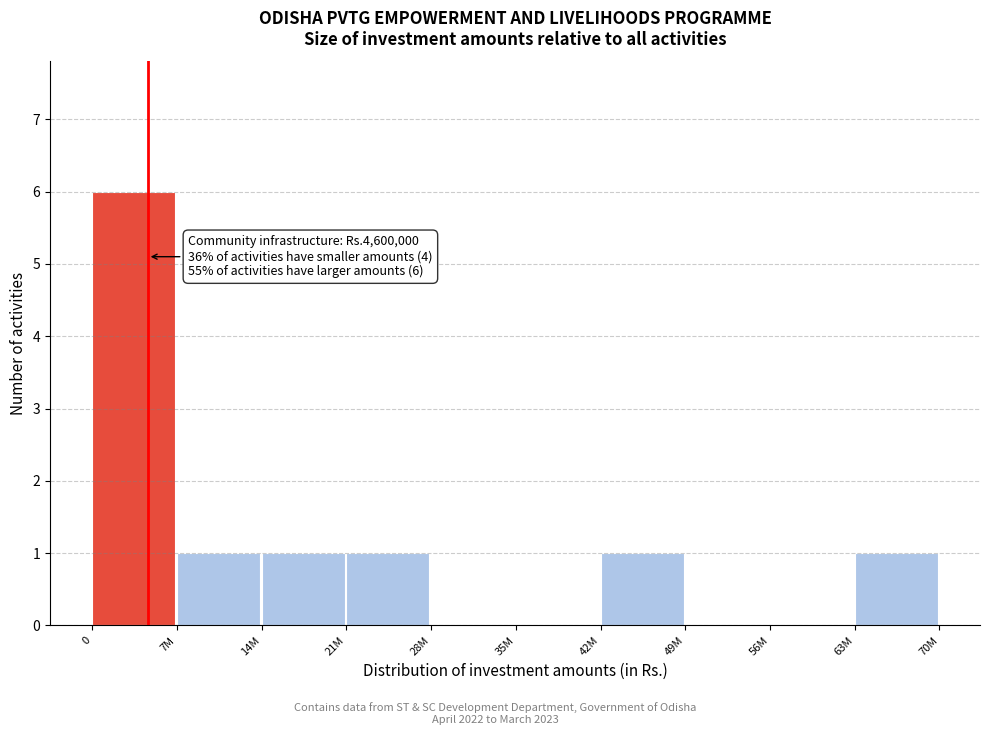

Reading left to right, what are all the values shown in this chart?

0=6	7M=1	14M=1	21M=1	28M=0	35M=0	42M=1	49M=0	56M=0	63M=1